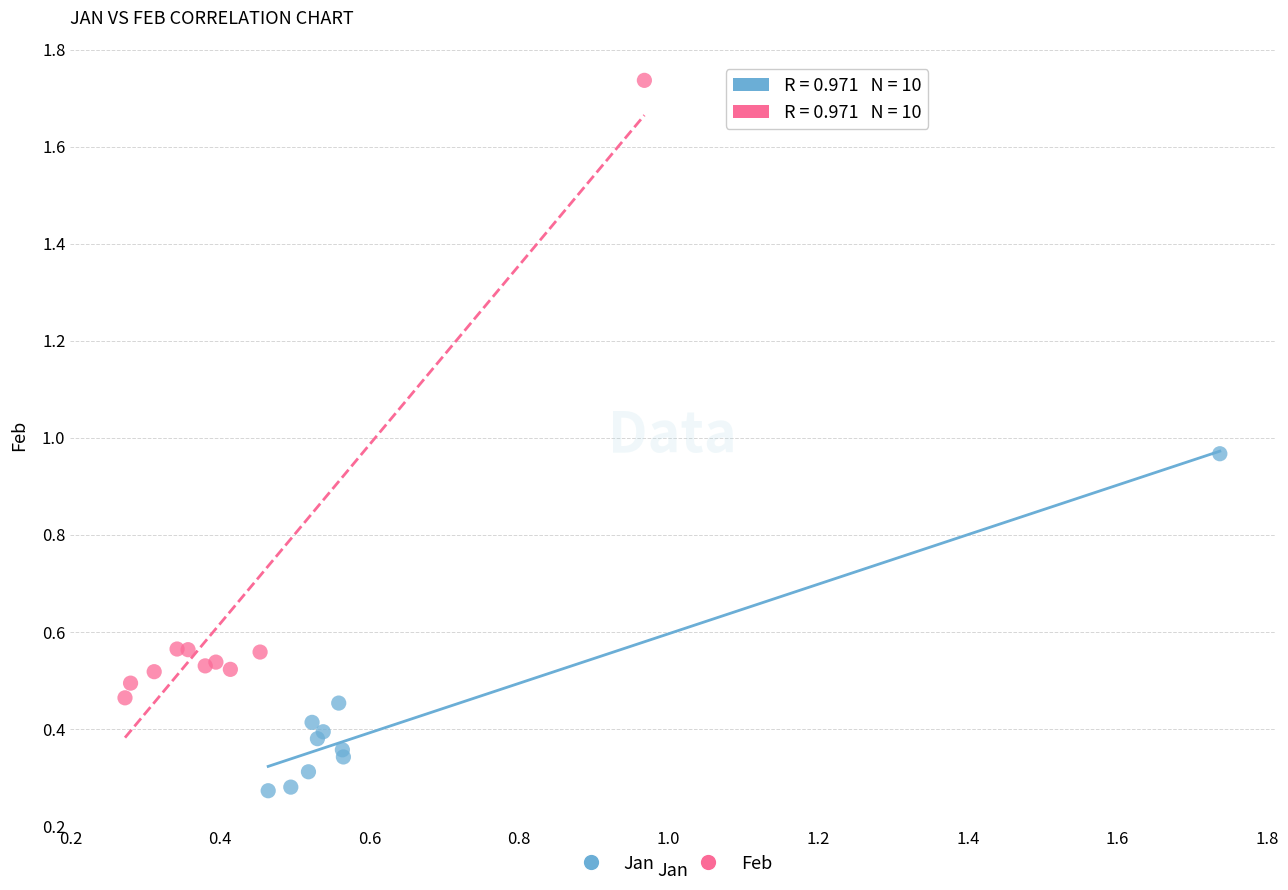

Which series has the largest Y range (max minus min)?

Feb